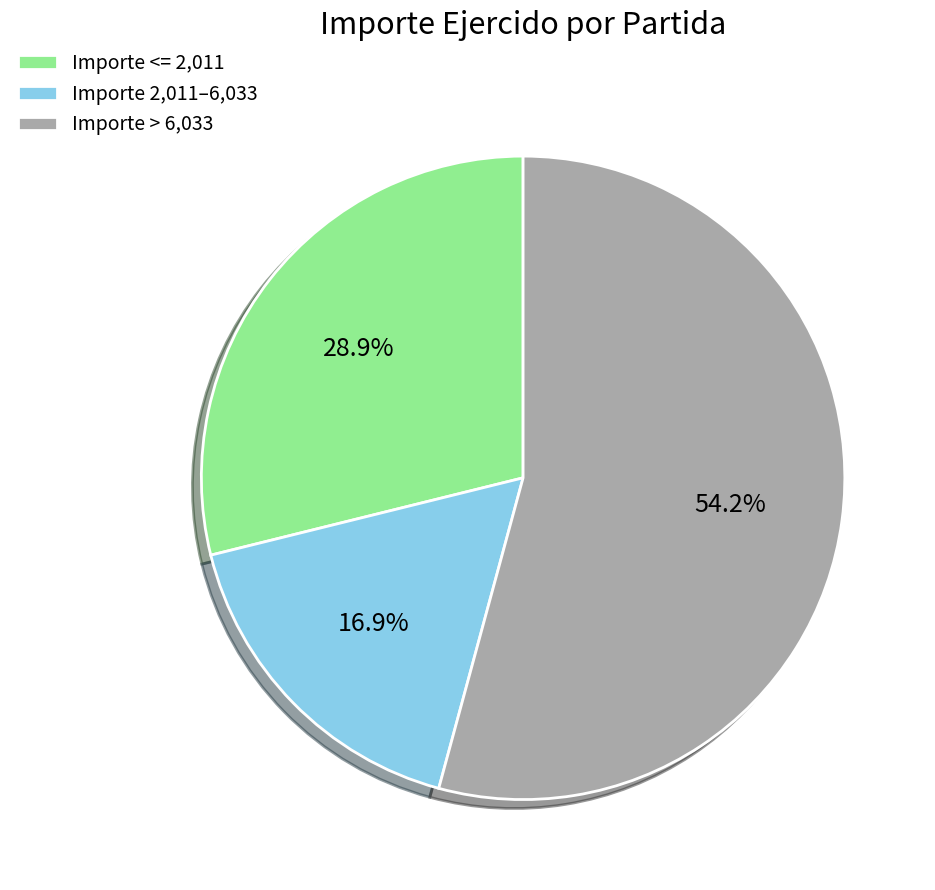

How many slices are in this pie chart?

3